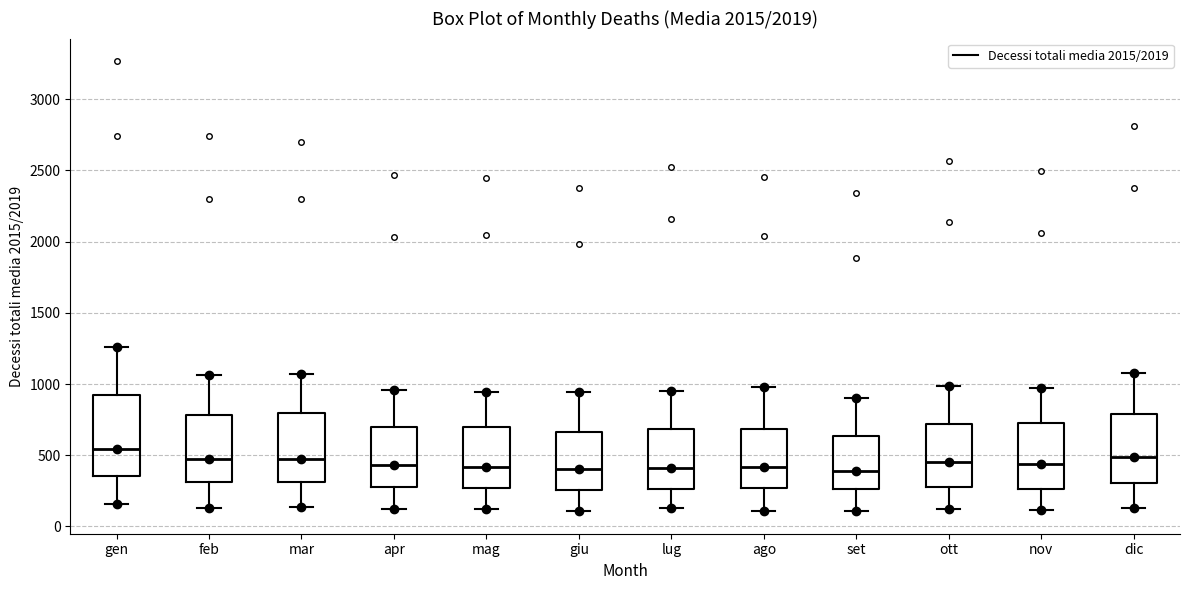

Where does the lower whisker of the box for gen end on the y-axis? The values are not printed on the chart, so give them approximately, as read against the axis.

150